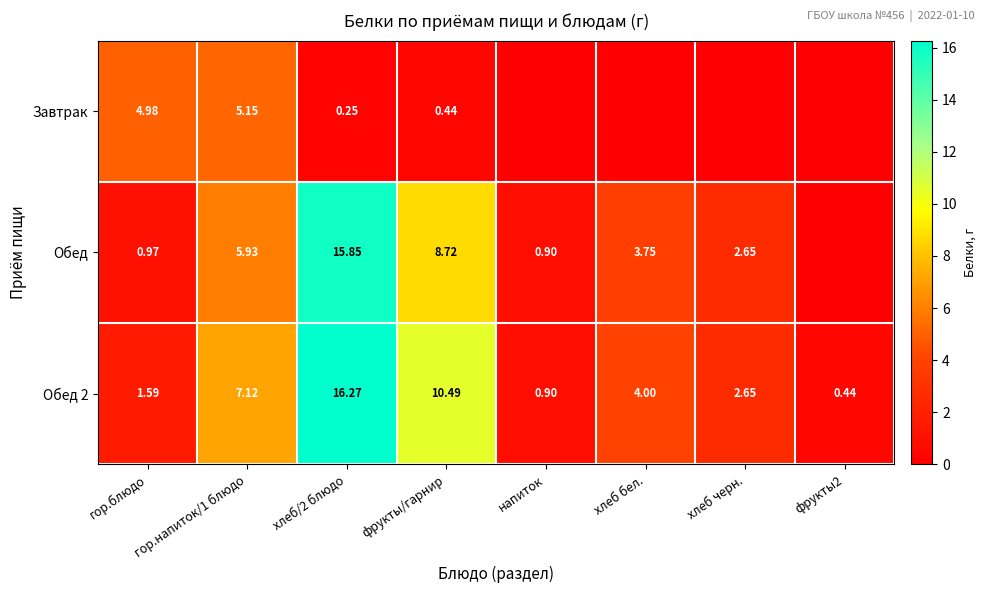

Which series has the largest total across all categories?

Обед 2